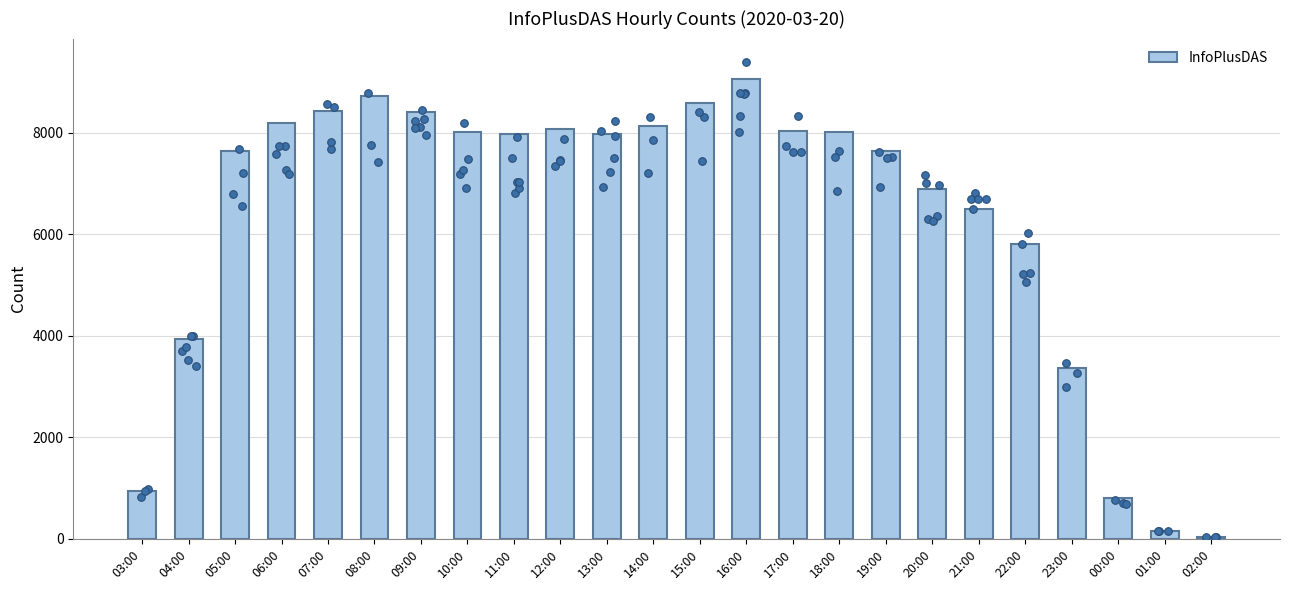

What is the change in value from 14:00 to 15:00?

+452